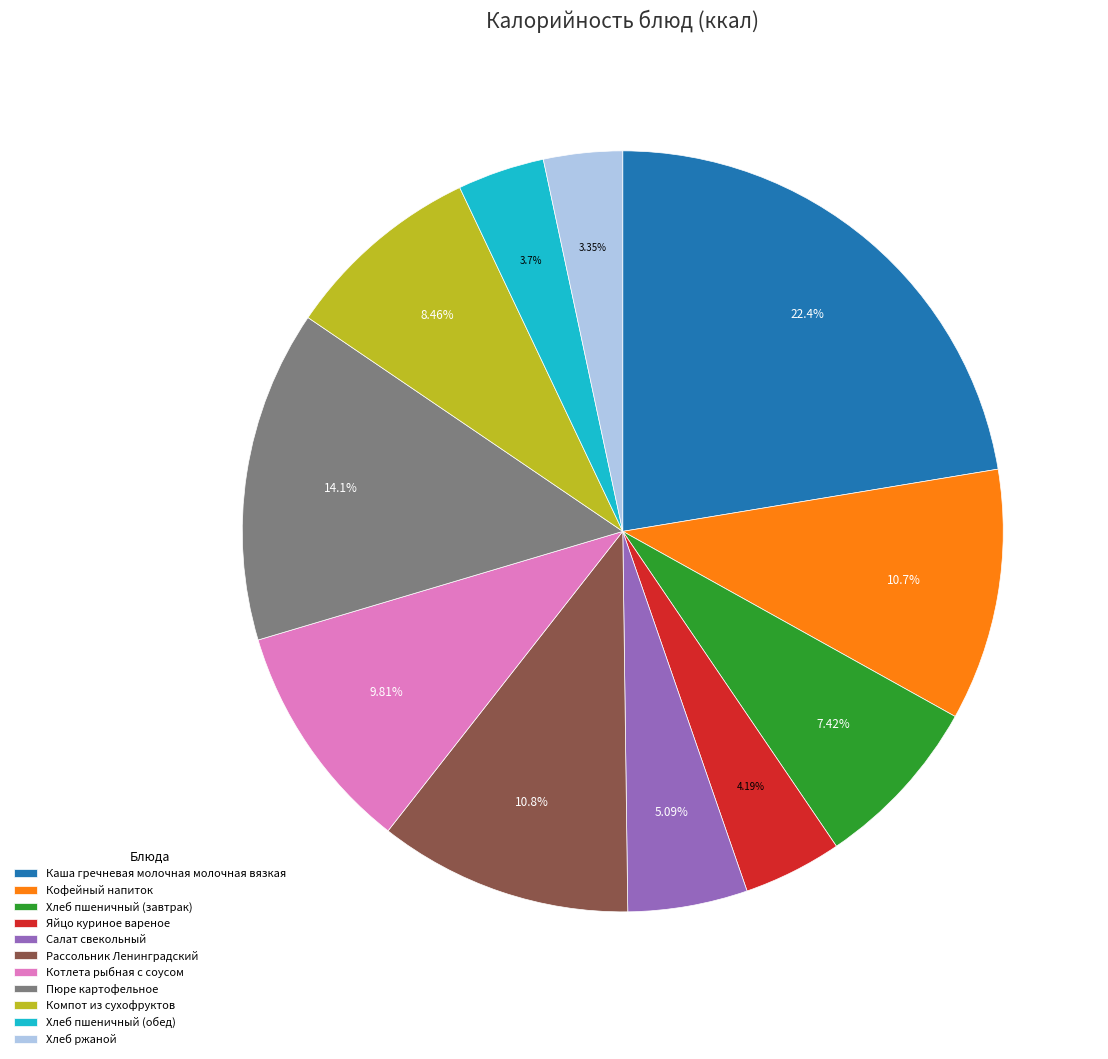

Approximately how many times larger is the value at Рассольник Ленинградский compared to Каша гречневая молочная молочная вязкая?

0.5